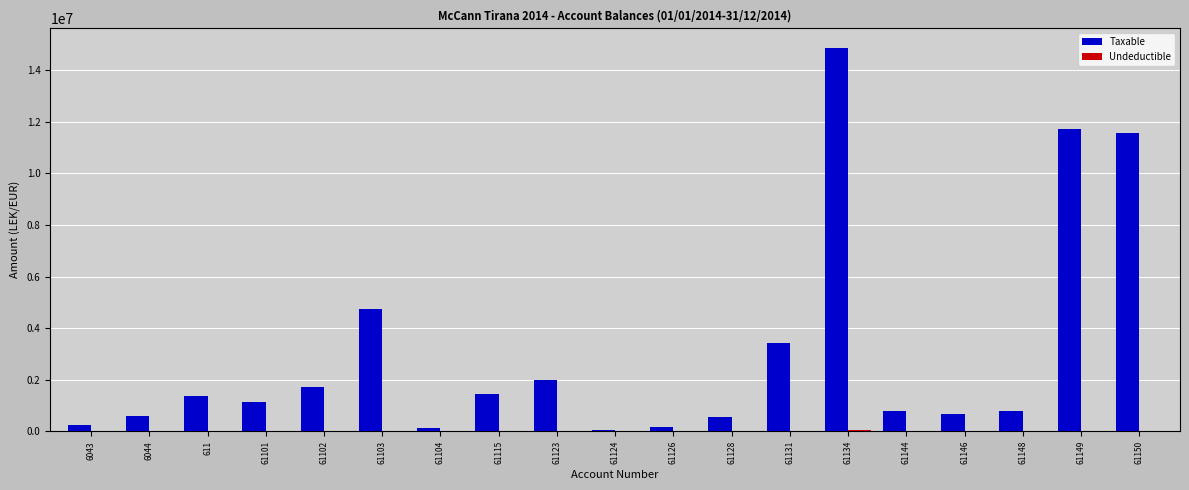

What is the greatest value displayed?

14887859.8